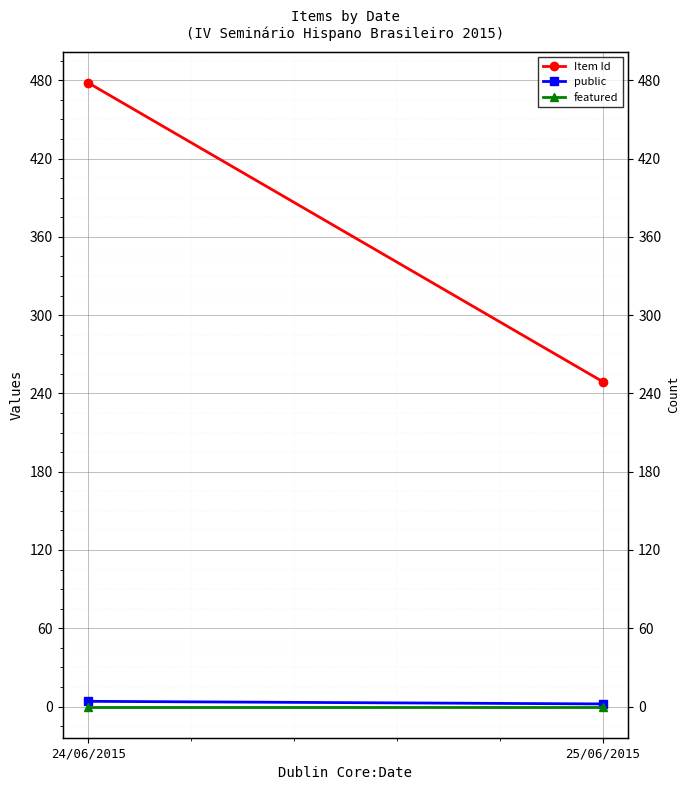

Reading right to left, what are all the values shown in this chart?

Item Id: 249	478
public: 2	4
featured: 0	0